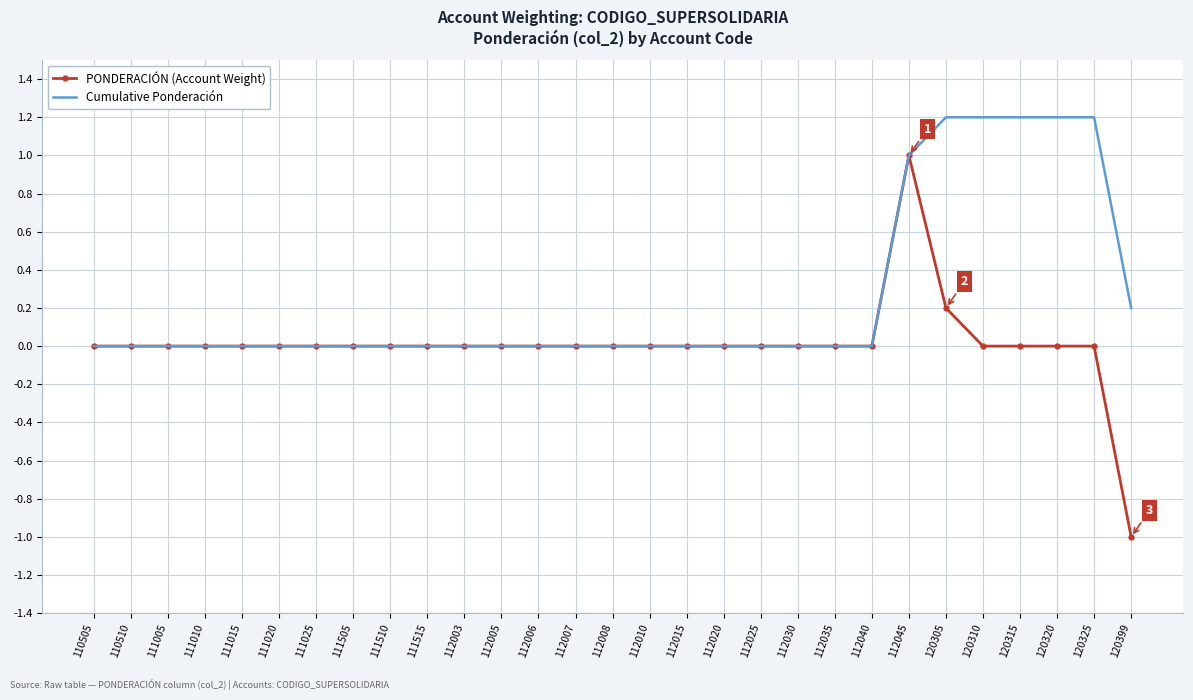

Reading left to right, extract all data points from this chart.

PONDERACIÓN (Account Weight): 0.0	0.0	0.0	0.0	0.0	0.0	0.0	0.0	0.0	0.0	0.0	0.0	0.0	0.0	0.0	0.0	0.0	0.0	0.0	0.0	0.0	0.0	1.0	0.2	0.0	0.0	0.0	0.0	-1.0
Cumulative Ponderación: 0.0	0.0	0.0	0.0	0.0	0.0	0.0	0.0	0.0	0.0	0.0	0.0	0.0	0.0	0.0	0.0	0.0	0.0	0.0	0.0	0.0	0.0	1.0	1.2	1.2	1.2	1.2	1.2	0.2